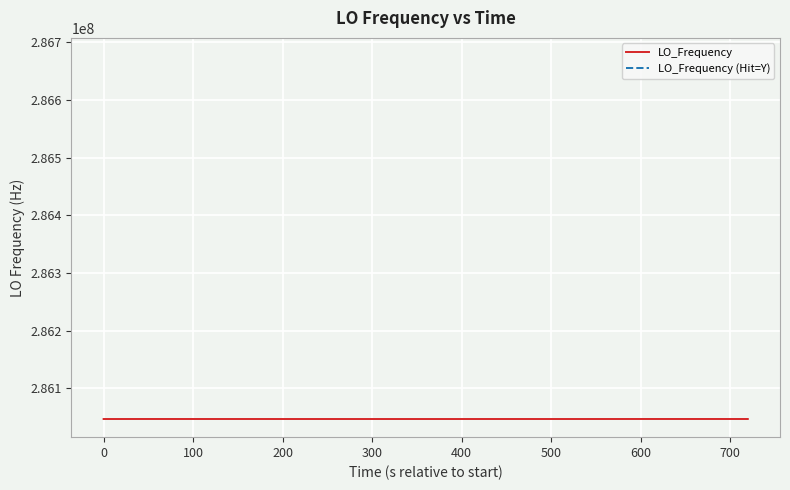

Does the chart display data point markers on the line(s)?

No